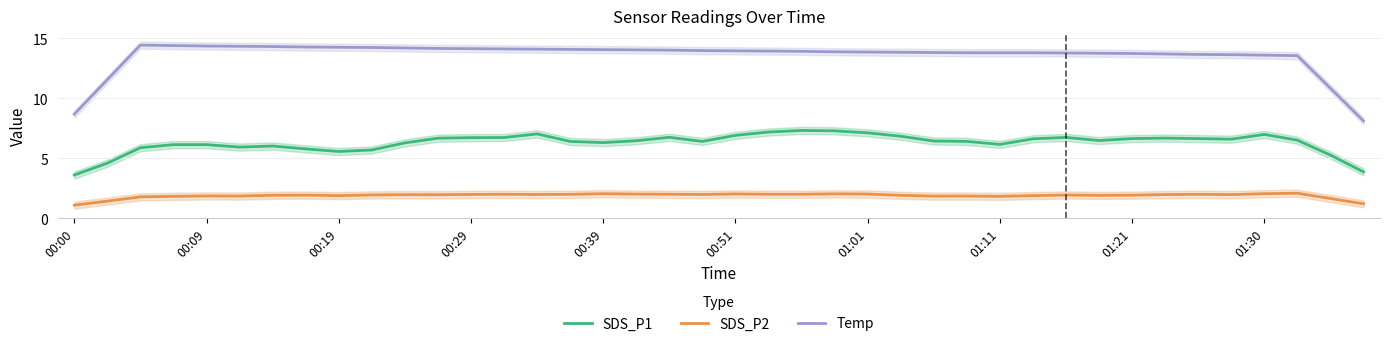

The SDS_P1 series shows 10.6 at 01:01. True or false?

False